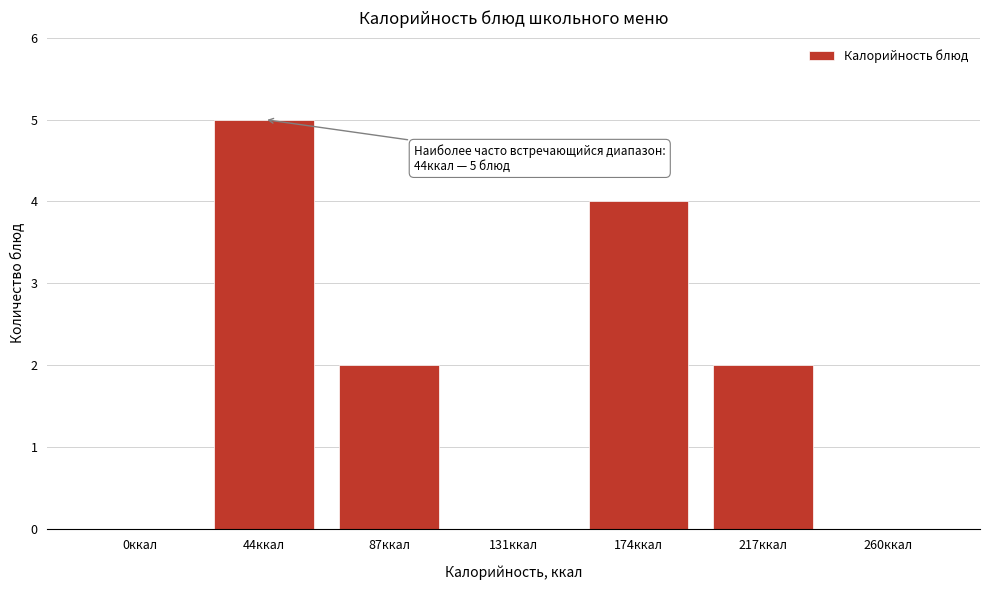

Reading left to right, list all the values displayed in this chart.

0ккал=0	44ккал=5	87ккал=2	131ккал=0	174ккал=4	217ккал=2	260ккал=0